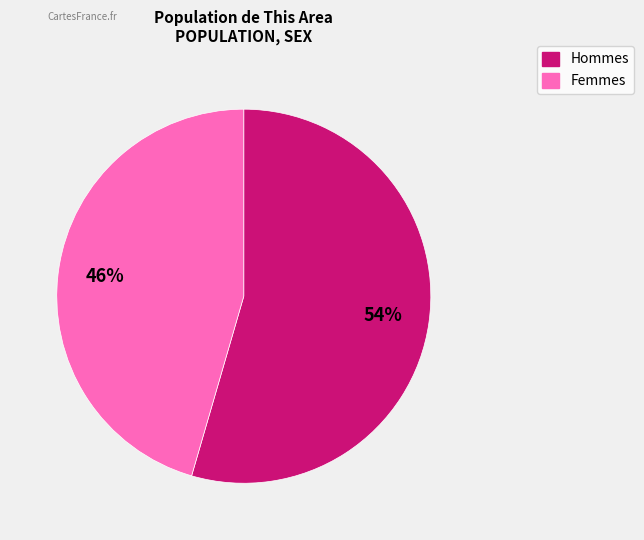

To the nearest percent, what is the average slice percentage?

50%